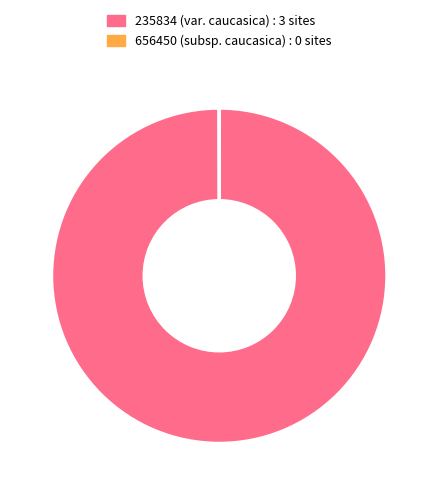

Is it true that 235834 (var. caucasica) : 3 sites is 87% of the pie?

False